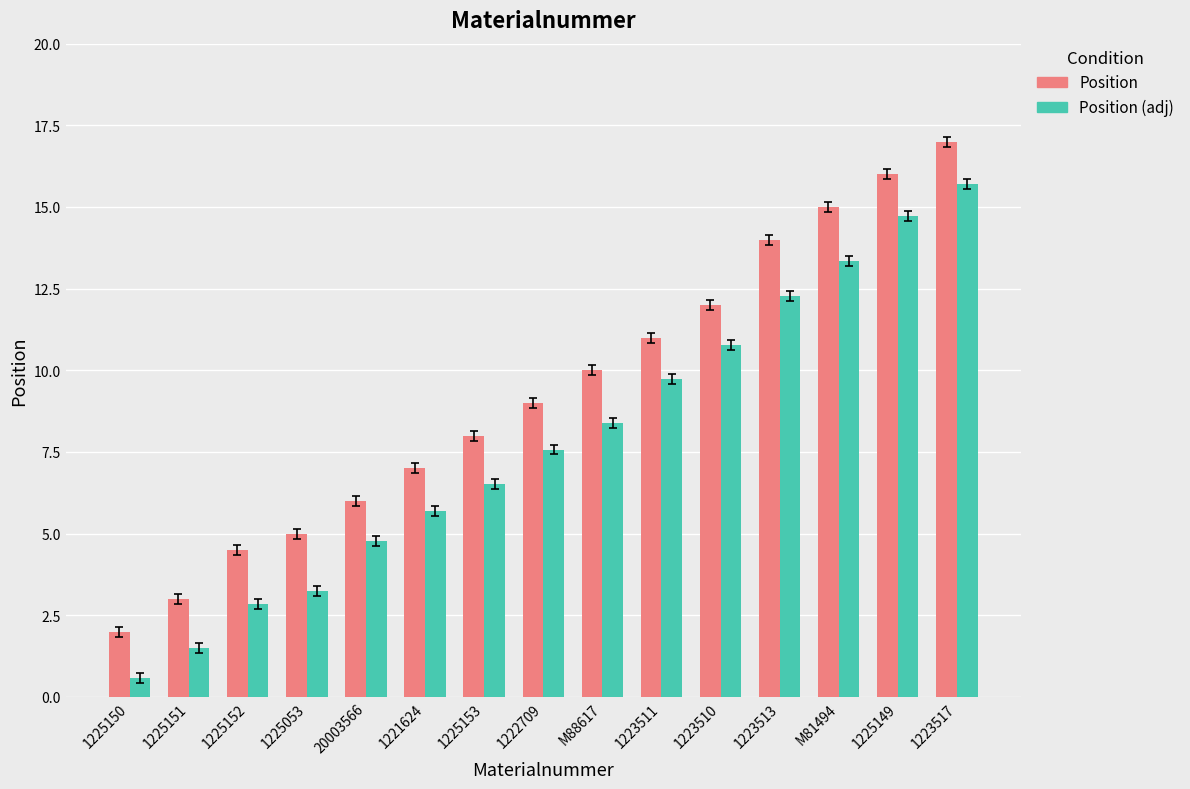

At 1223517, list the series in order from largest to smallest.

Position, Position (adj)